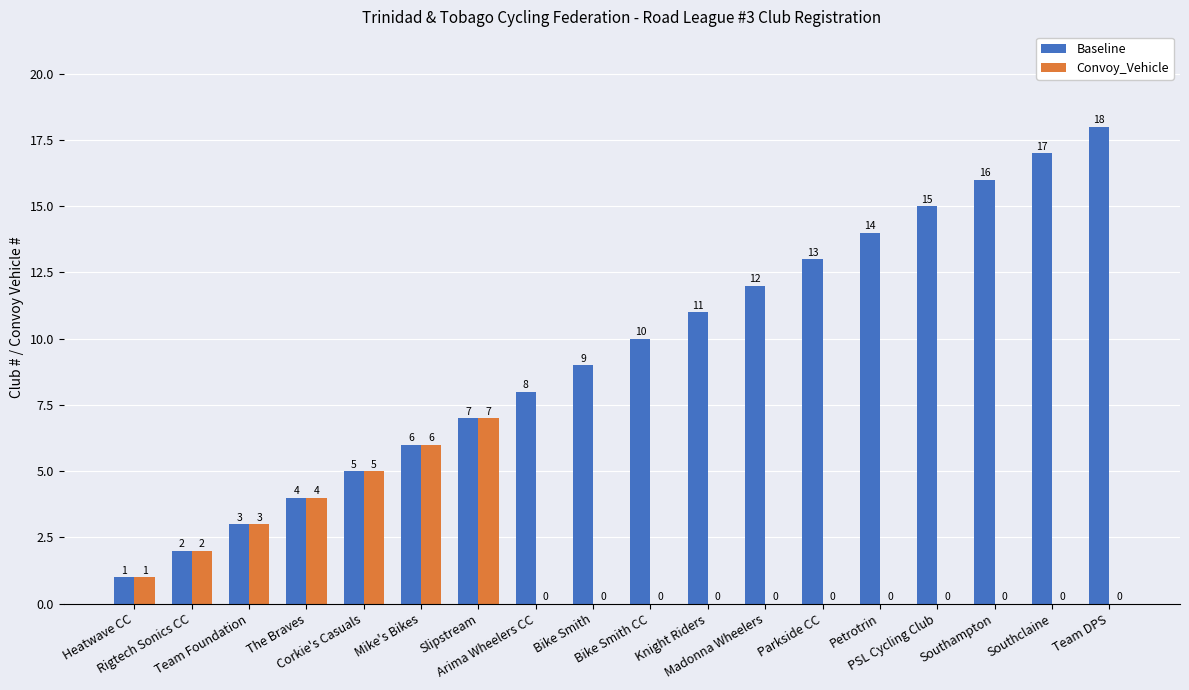

Reading left to right, what are all the values shown in this chart?

Baseline: Heatwave CC=1	Rigtech Sonics CC=2	Team Foundation=3	The Braves=4	Corkie's Casuals=5	Mike's Bikes=6	Slipstream=7	Arima Wheelers CC=8	Bike Smith=9	Bike Smith CC=10	Knight Riders=11	Madonna Wheelers=12	Parkside CC=13	Petrotrin=14	PSL Cycling Club=15	Southampton=16	Southclaine=17	Team DPS=18
Convoy_Vehicle: Heatwave CC=1	Rigtech Sonics CC=2	Team Foundation=3	The Braves=4	Corkie's Casuals=5	Mike's Bikes=6	Slipstream=7	Arima Wheelers CC=0	Bike Smith=0	Bike Smith CC=0	Knight Riders=0	Madonna Wheelers=0	Parkside CC=0	Petrotrin=0	PSL Cycling Club=0	Southampton=0	Southclaine=0	Team DPS=0